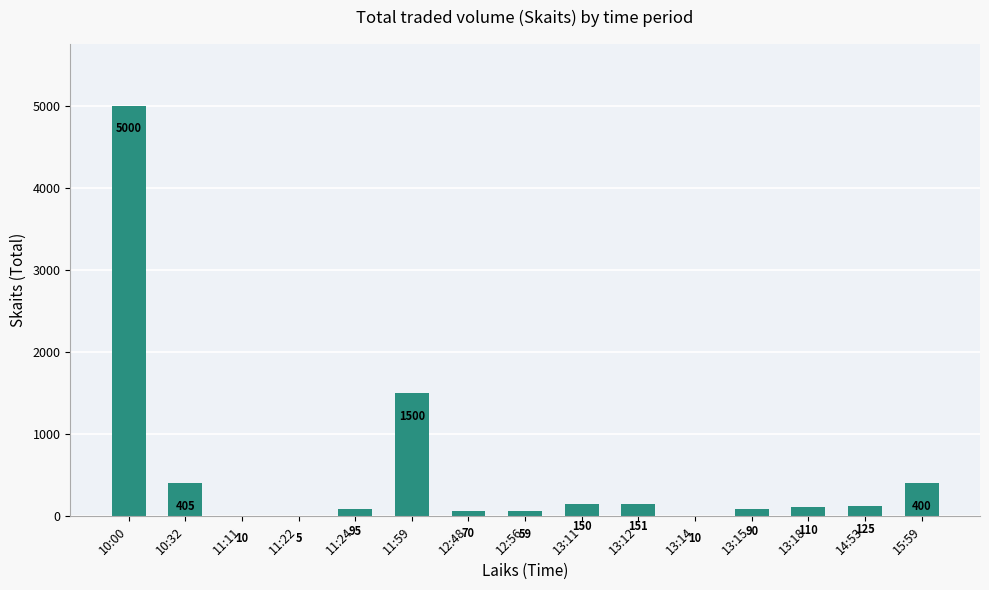

What is the ratio of the value at 11:11 to the value at 11:22?

2.0